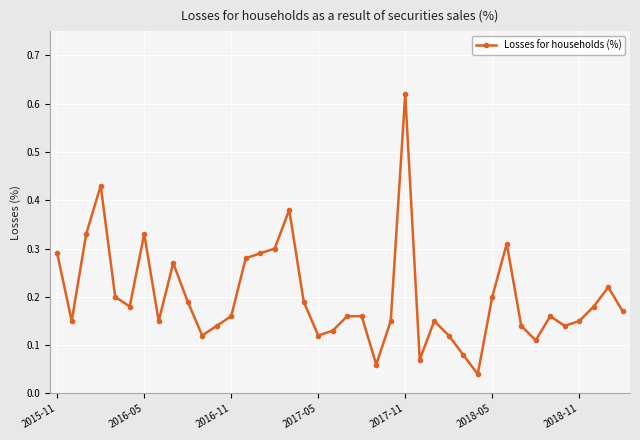

What is the sum of all values?

8.0